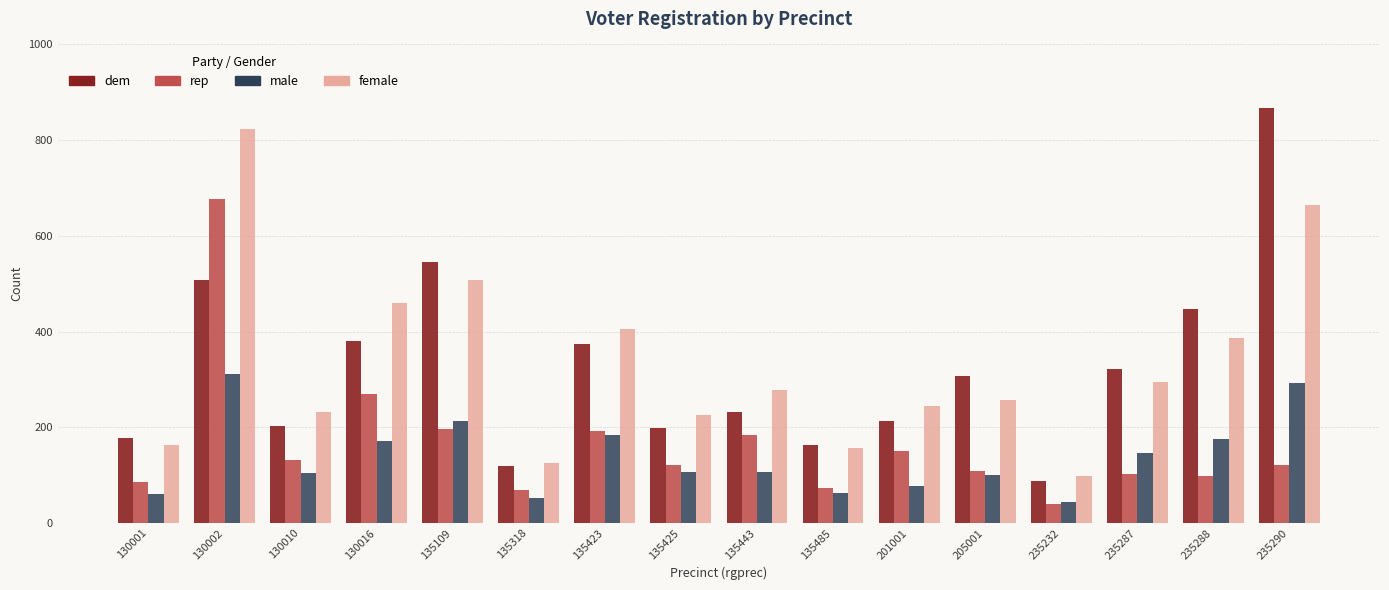

Does the chart contain stacked bars?

No